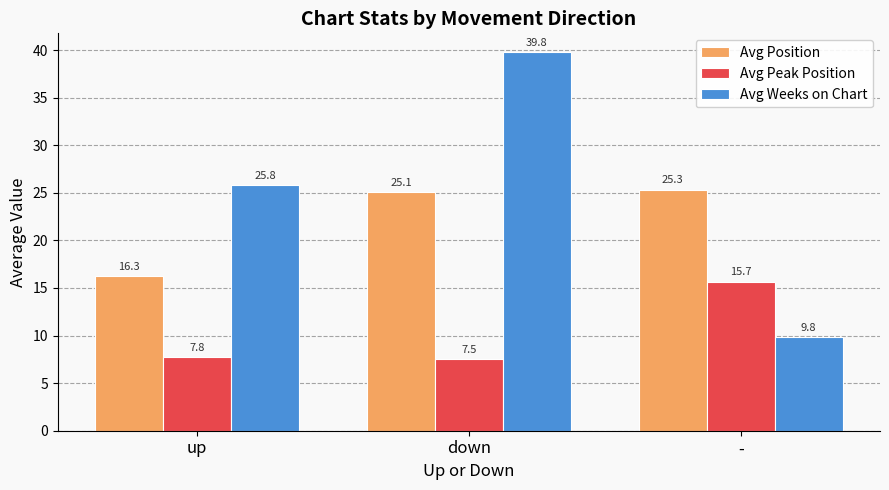

What is the value of the Avg Position bar at the 3rd from the left?

25.3